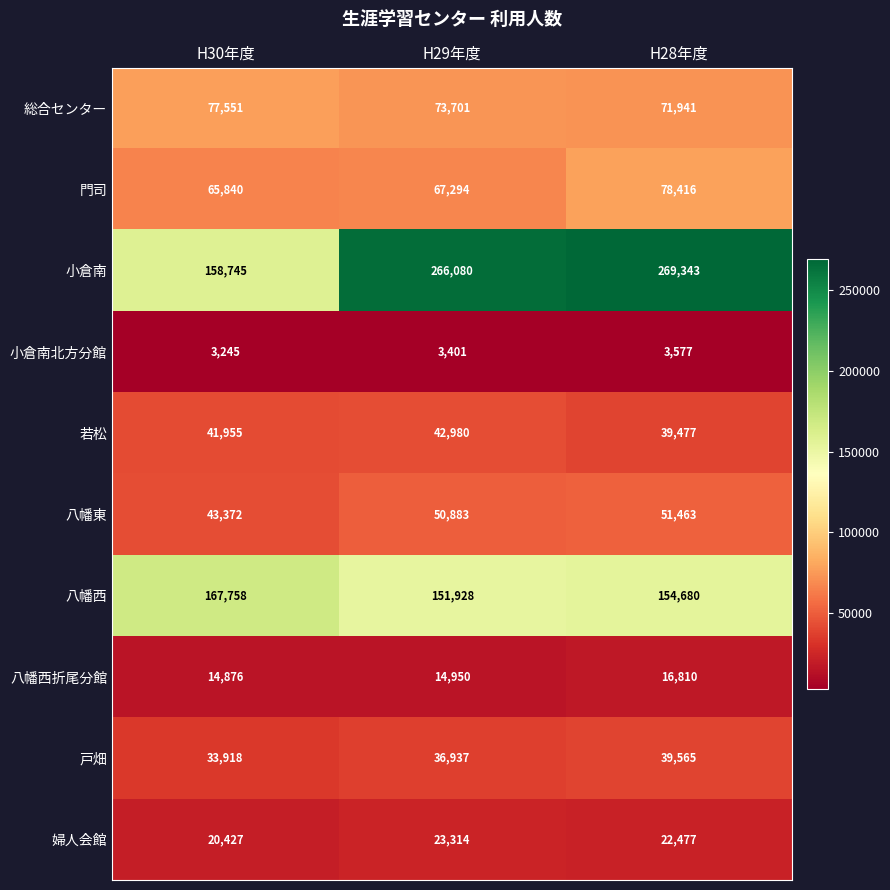

What is the maximum value shown in the chart?

269343